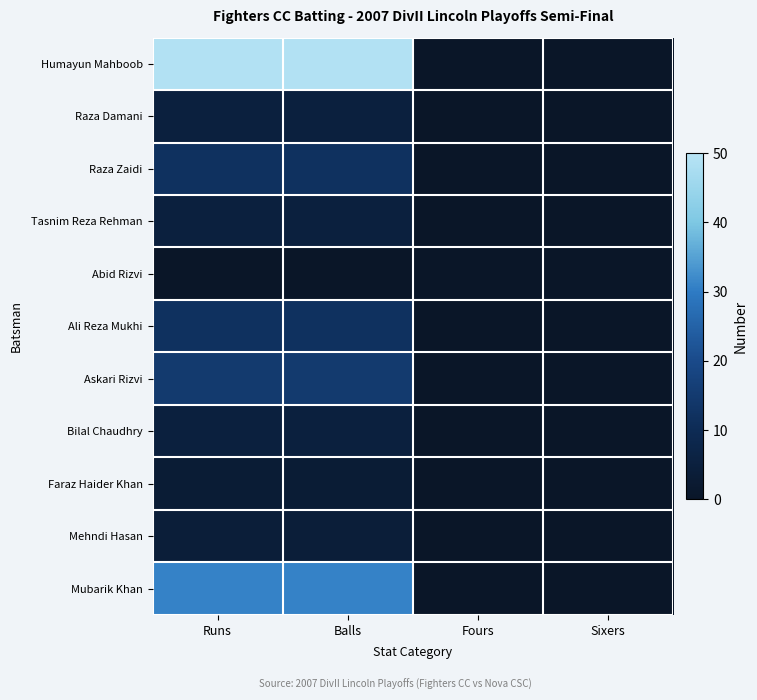

Reading left to right, list all the values displayed in this chart.

Humayun Mahboob: Runs=49	Balls=49	Fours=0	Sixers=0
Raza Damani: Runs=5	Balls=5	Fours=0	Sixers=0
Raza Zaidi: Runs=12	Balls=12	Fours=0	Sixers=0
Tasnim Reza Rehman: Runs=5	Balls=5	Fours=0	Sixers=0
Abid Rizvi: Runs=0	Balls=0	Fours=0	Sixers=0
Ali Reza Mukhi: Runs=12	Balls=12	Fours=0	Sixers=0
Askari Rizvi: Runs=15	Balls=15	Fours=0	Sixers=0
Bilal Chaudhry: Runs=5	Balls=5	Fours=0	Sixers=0
Faraz Haider Khan: Runs=3	Balls=3	Fours=0	Sixers=0
Mehndi Hasan: Runs=4	Balls=4	Fours=0	Sixers=0
Mubarik Khan: Runs=31	Balls=31	Fours=0	Sixers=0